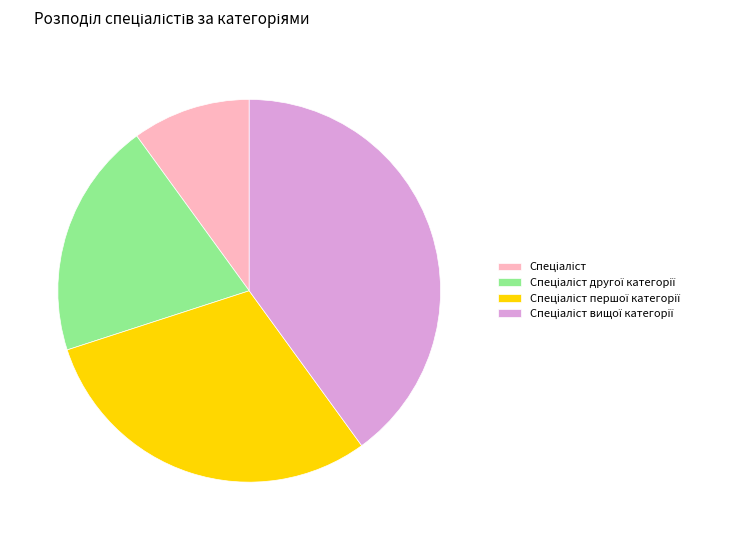

Is there a majority slice in this chart?

No